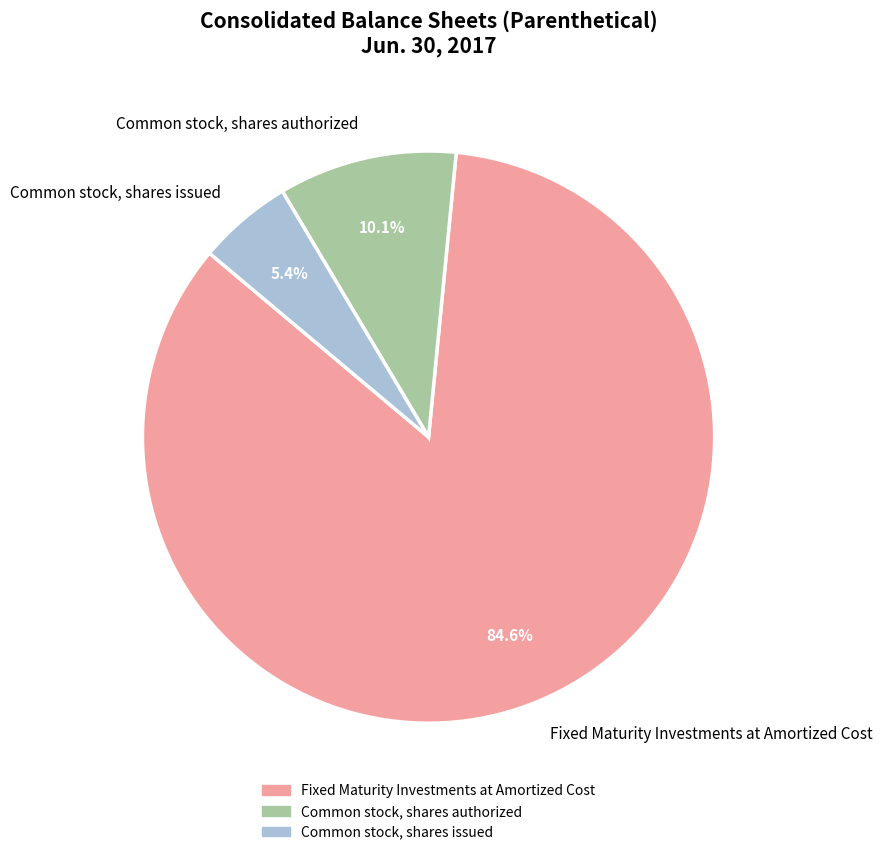

Is Fixed Maturity Investments at Amortized Cost the majority of the pie?

Yes